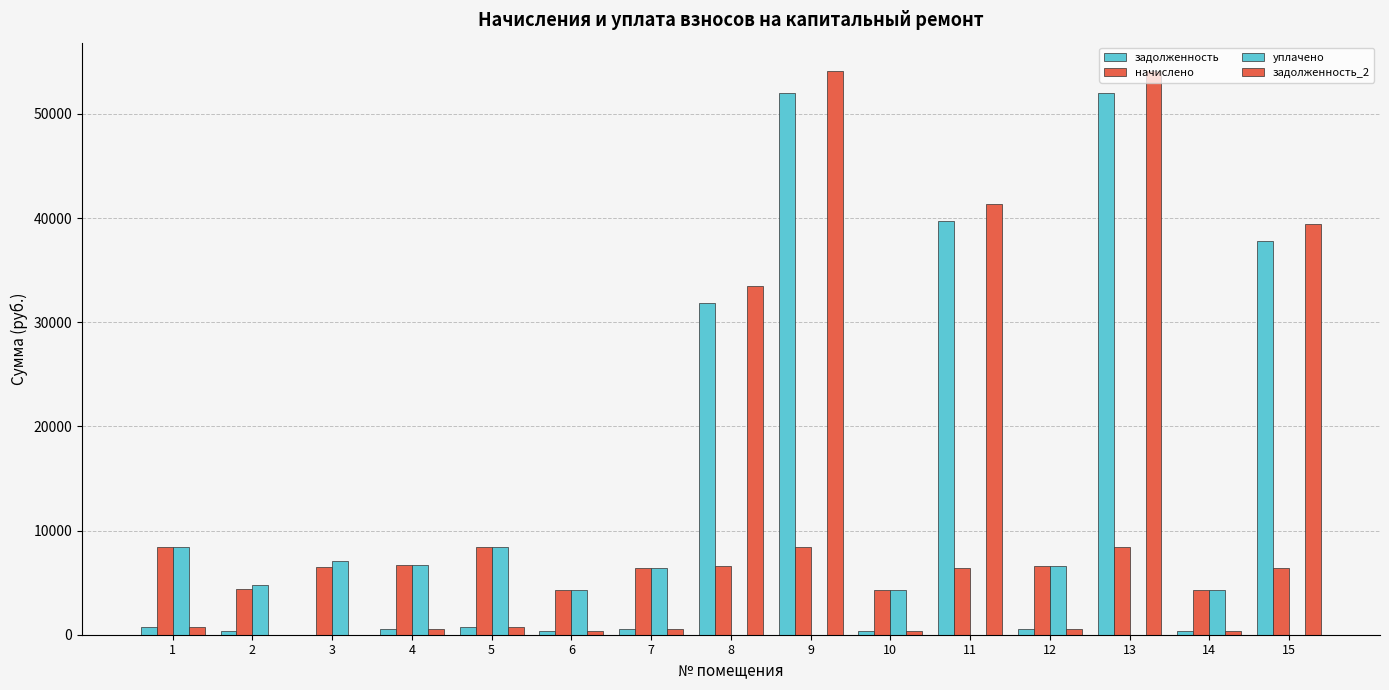

How many groups of bars are there?

15